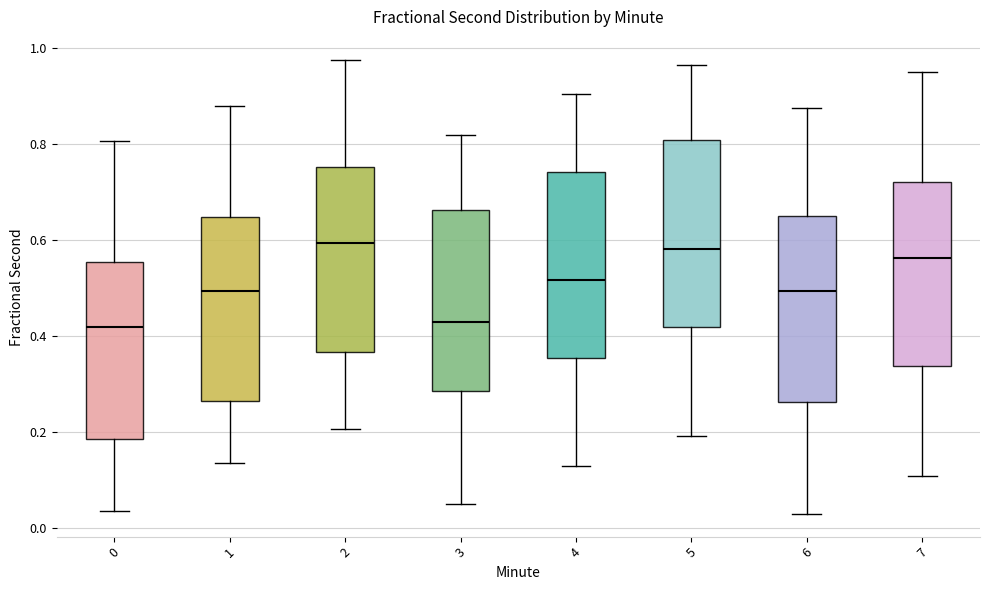

Reading left to right, transcribe this box plot: for each box, give where its median line is, the range the box spans, and where its two whiskers end, as read against the y-axis. The values are not printed on the chart, so give them approximately, as read against the axis.

0: median 0.42, box 0.18 to 0.56, whiskers 0.04 to 0.80
1: median 0.50, box 0.26 to 0.64, whiskers 0.14 to 0.88
2: median 0.60, box 0.36 to 0.76, whiskers 0.20 to 0.98
3: median 0.44, box 0.28 to 0.66, whiskers 0.06 to 0.82
4: median 0.52, box 0.36 to 0.74, whiskers 0.12 to 0.90
5: median 0.58, box 0.42 to 0.80, whiskers 0.20 to 0.96
6: median 0.50, box 0.26 to 0.66, whiskers 0.02 to 0.88
7: median 0.56, box 0.34 to 0.72, whiskers 0.10 to 0.96